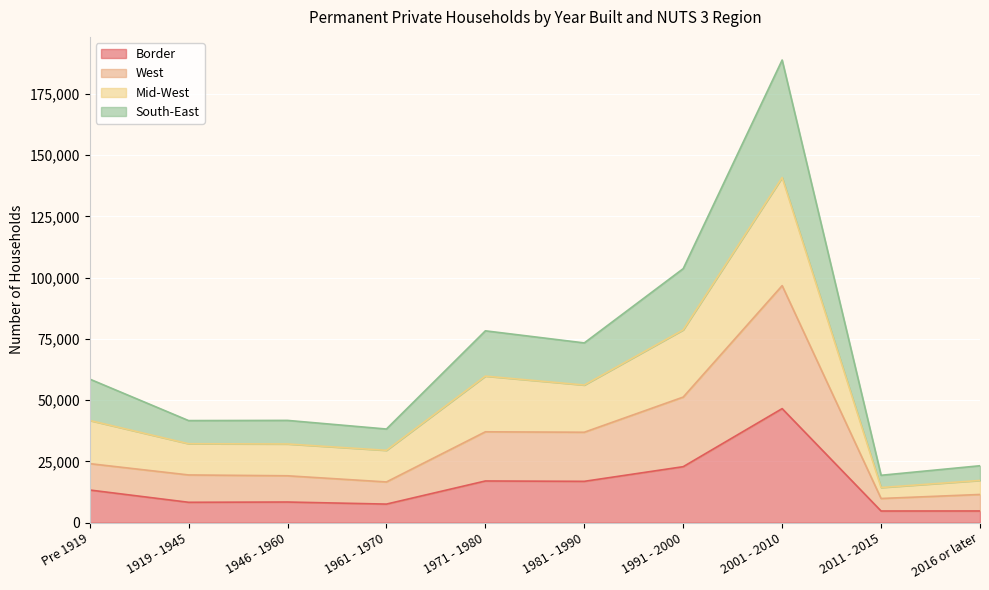

Which series has the largest range (max minus min)?

South-East